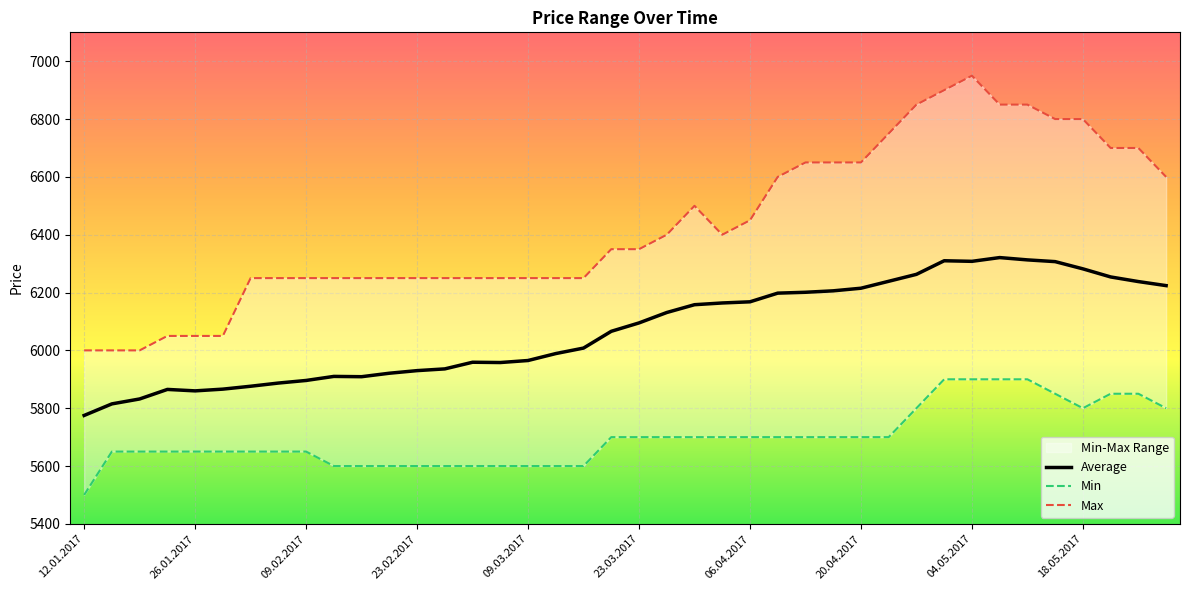

Count the Min values in the range 5600 to 5800.

32